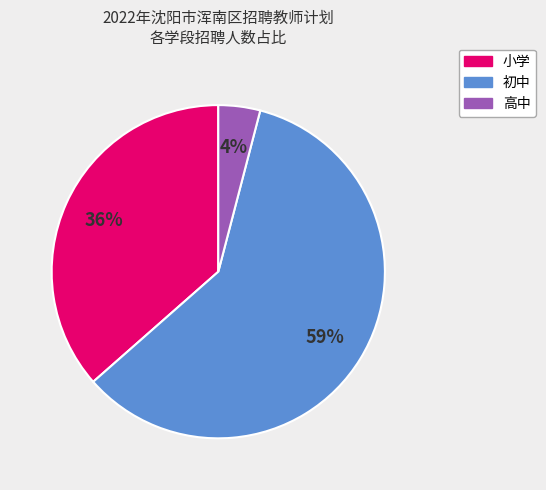

What is the smallest slice in the pie chart?

高中